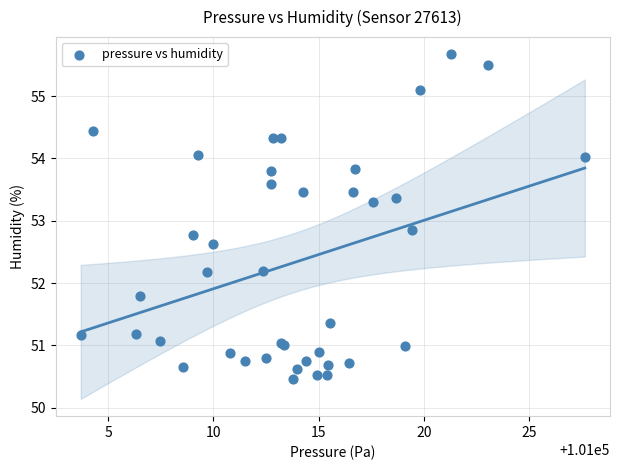

What Y value in the scatter plot is closest to 53?

52.9